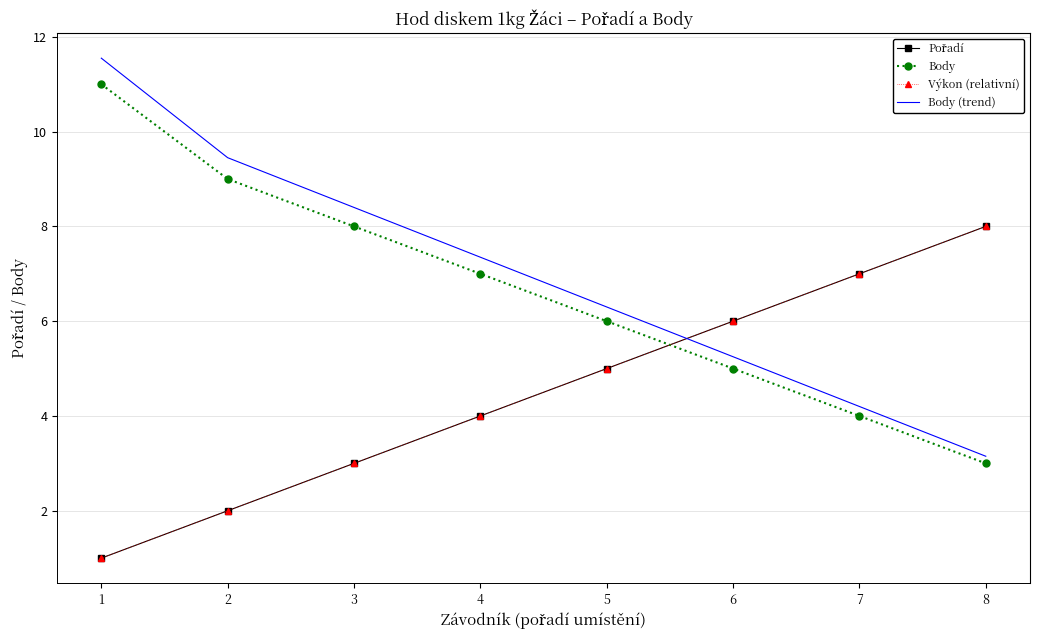

Reading left to right, list all the values displayed in this chart.

Pořadí: 1=1.0	2=2.0	3=3.0	4=4.0	5=5.0	6=6.0	7=7.0	8=8.0
Body: 1=11.0	2=9.0	3=8.0	4=7.0	5=6.0	6=5.0	7=4.0	8=3.0
Výkon (relativní): 1=1.0	2=2.0	3=3.0	4=4.0	5=5.0	6=6.0	7=7.0	8=8.0
Body (trend): 1=11.6	2=9.5	3=8.4	4=7.4	5=6.3	6=5.2	7=4.2	8=3.2